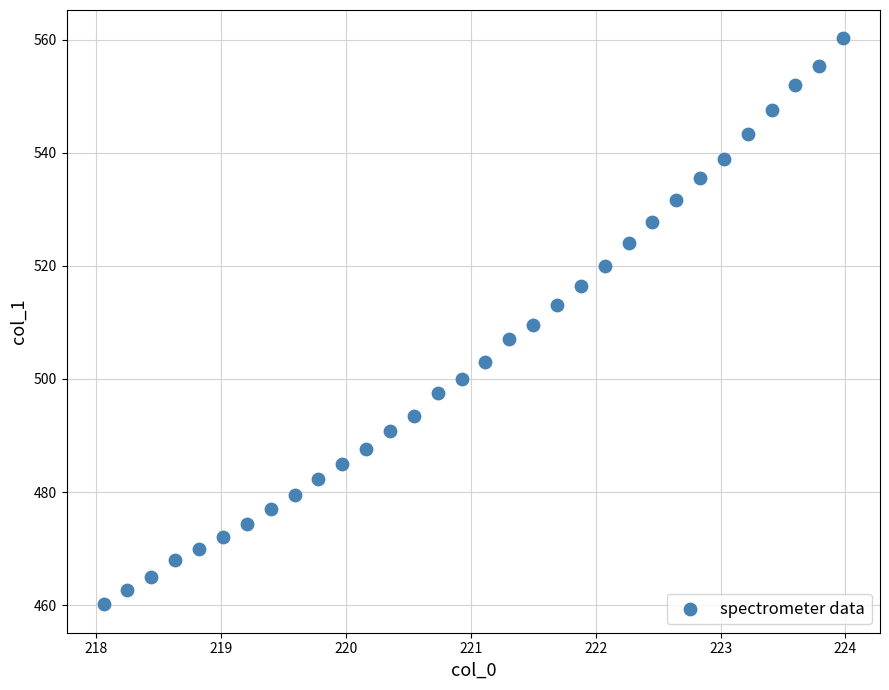

What is the range of Y values (max minus min)?

100.2